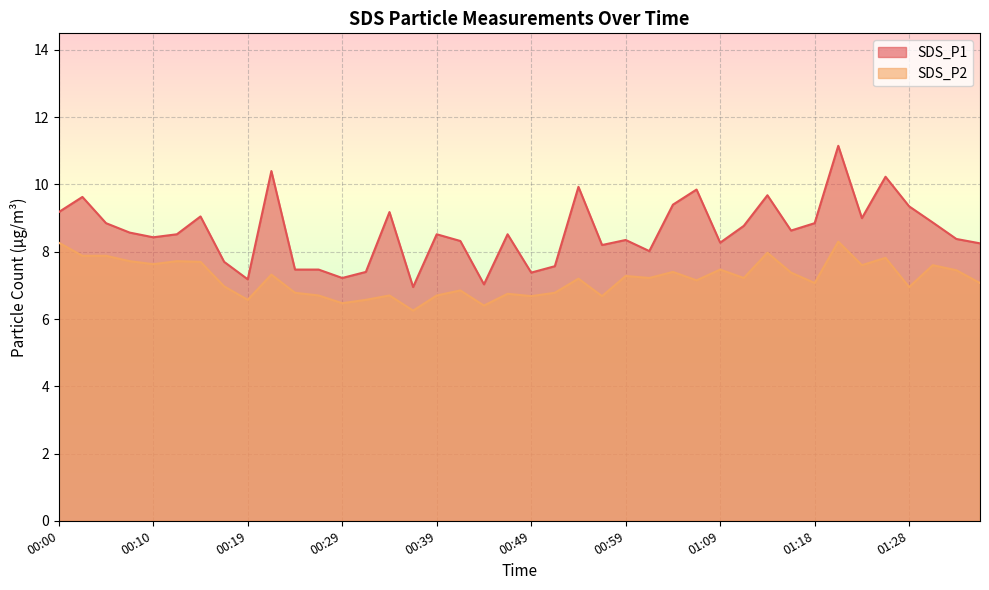

What is the difference between the SDS_P1 values at 00:17 and 00:59?

0.6